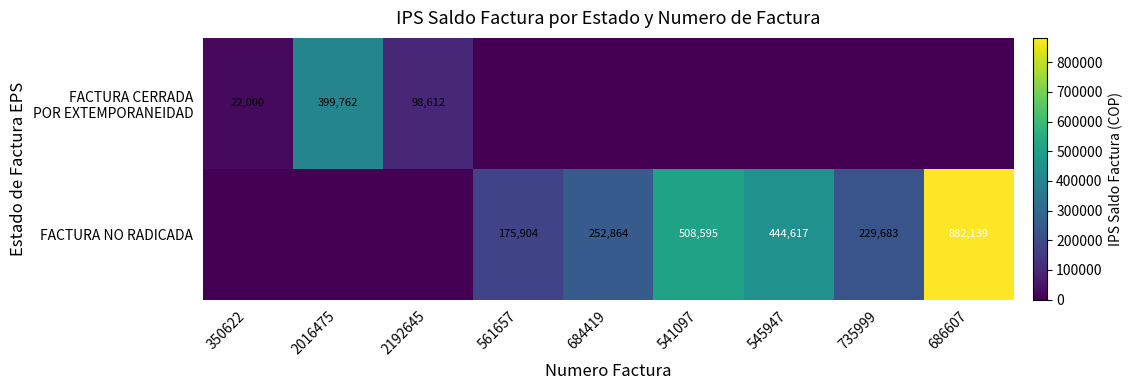

At which category does the chart reach its minimum across all series?

561657